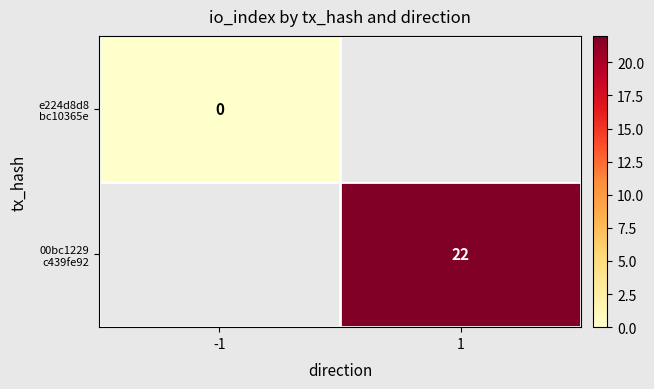

Rank the series at 1 from lowest to highest value.

e224d8d8 bc10365e, 00bc1229 c439fe92